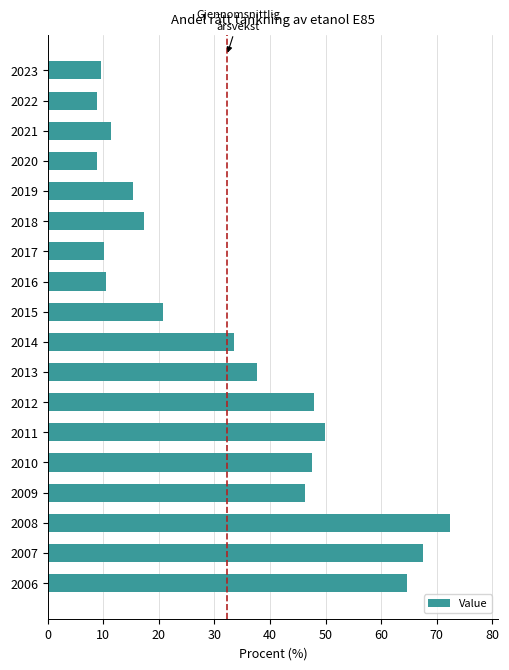

At which category does the chart reach its peak across all series?

2008